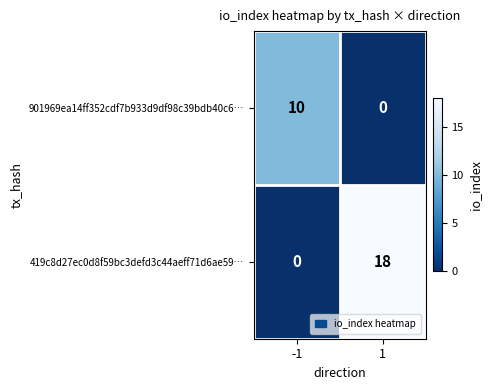

What is the difference between the 419c8d27ec0d8f59bc3defd3c44aeff71d6ae59… values at -1 and 1?

18